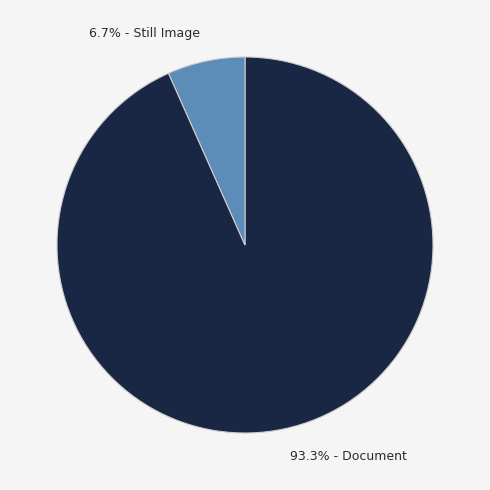

Does any single category account for the majority?

Yes